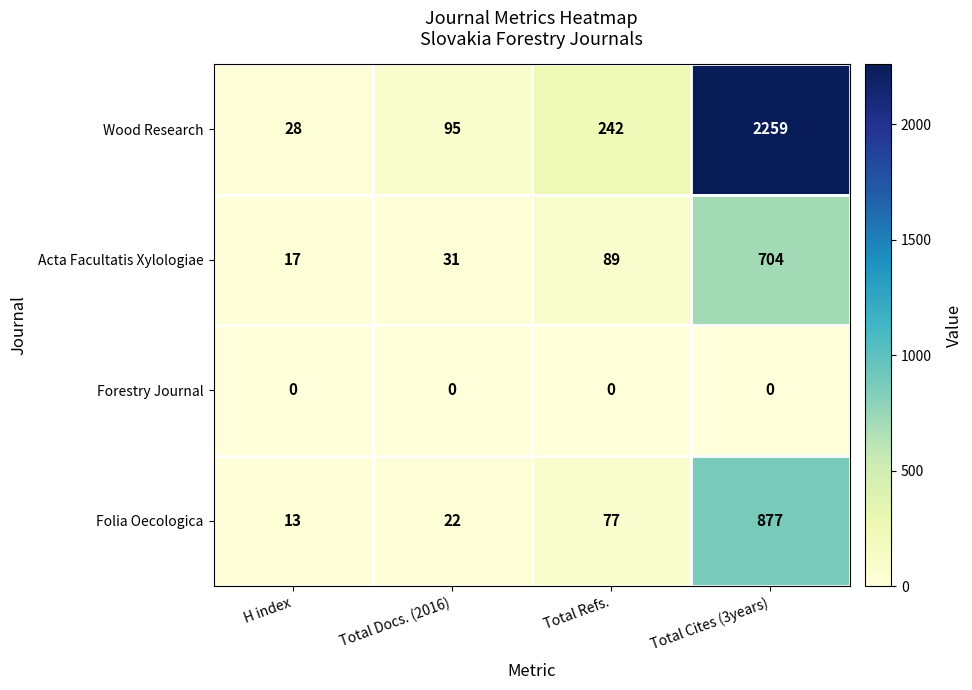

At how many categories does at least one series exceed 1867?

1